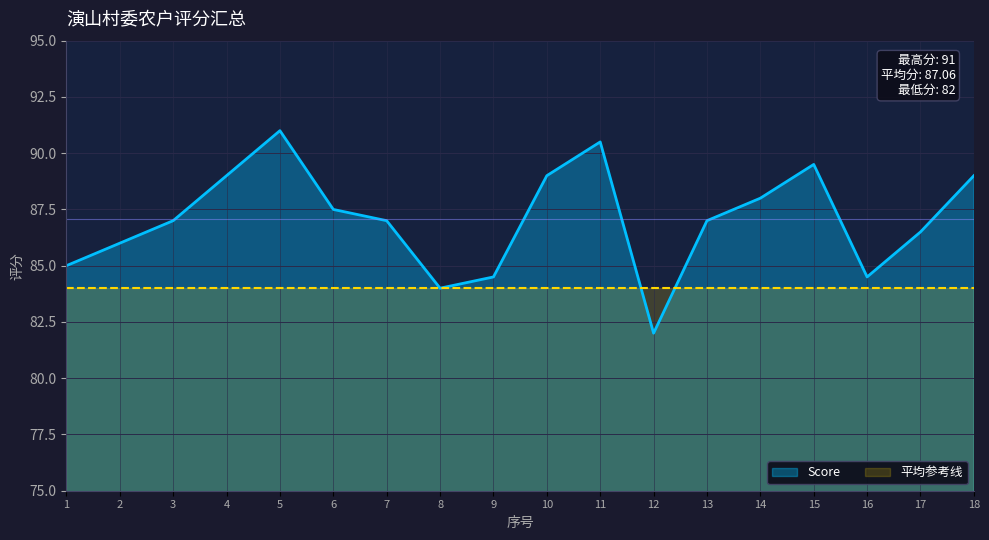

Does the chart display data point markers on the line(s)?

No